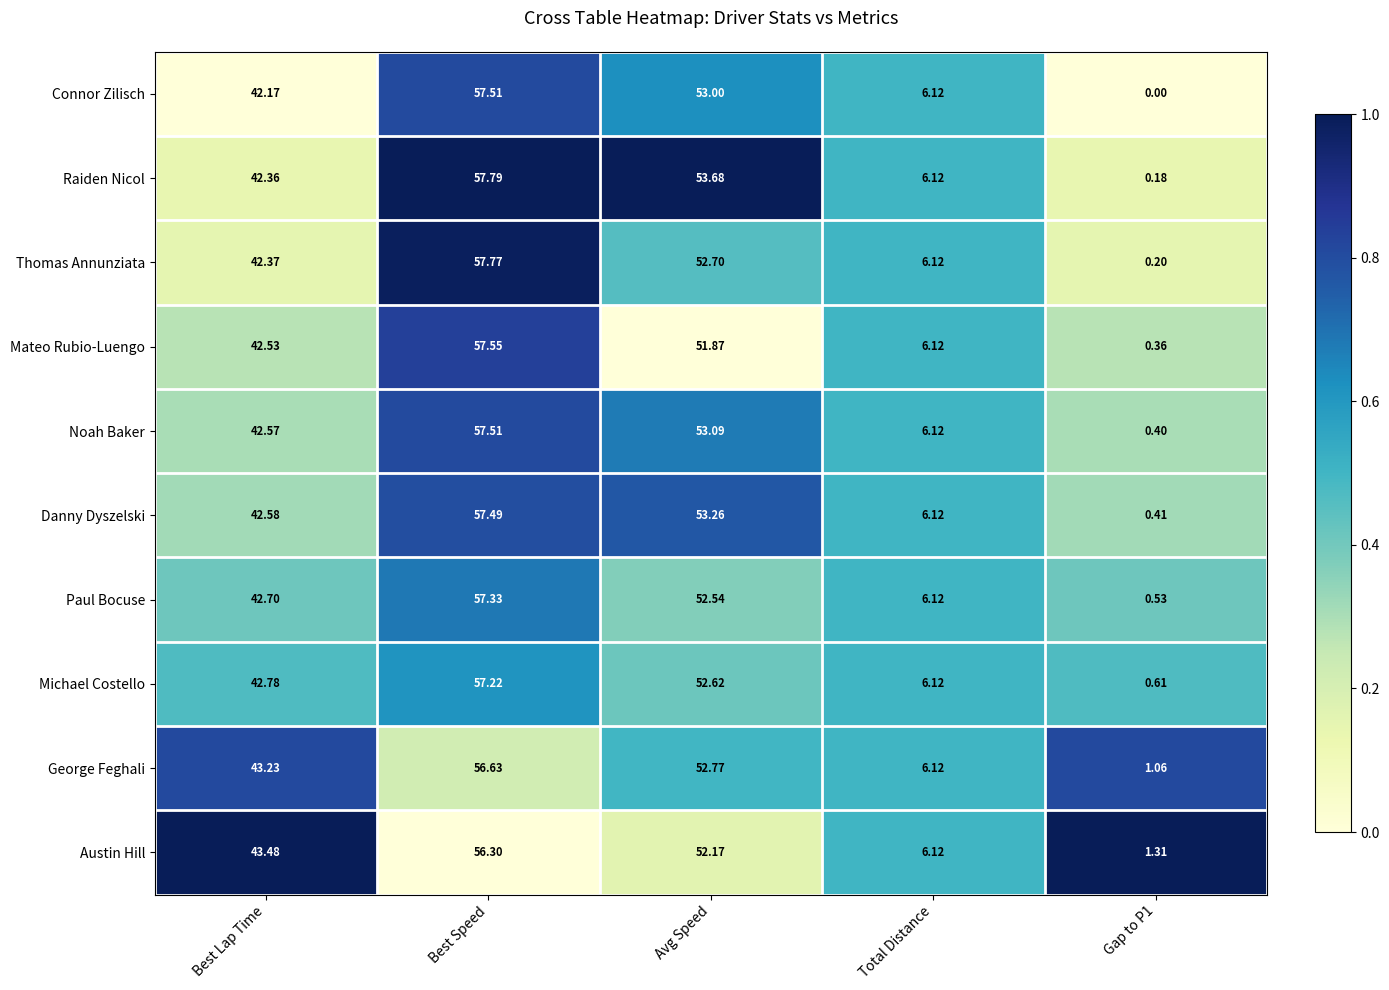

Which series has the largest total across all categories?

Raiden Nicol